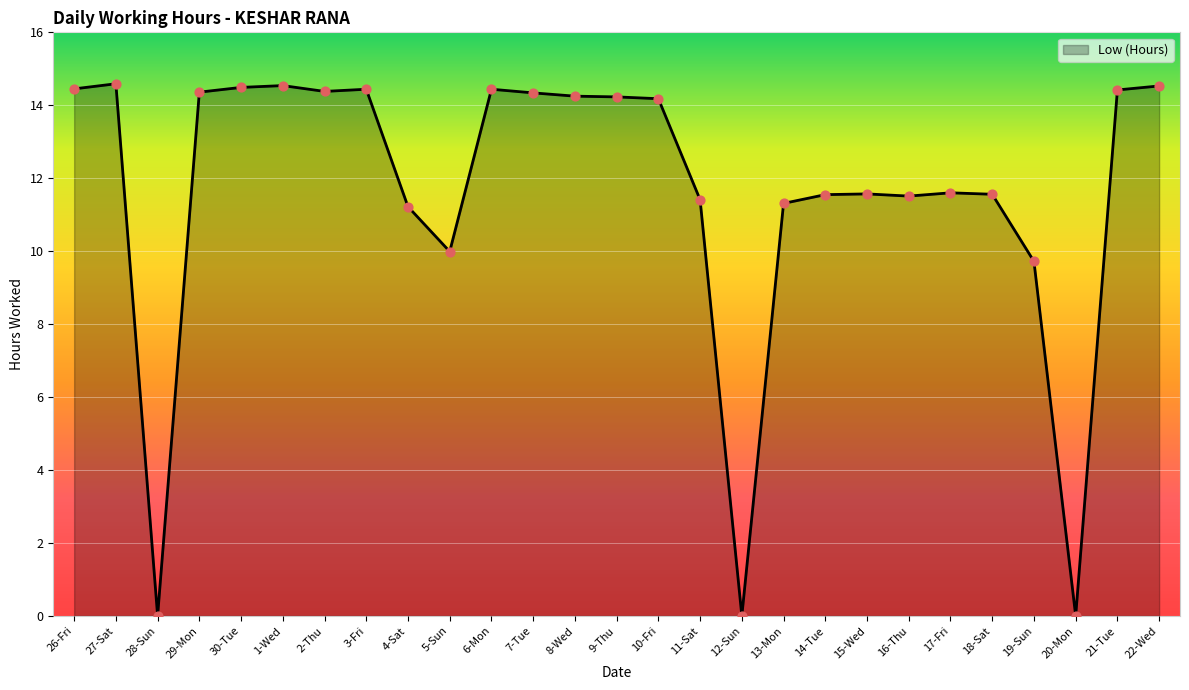

What is the ratio of the value at 16-Thu to the value at 9-Thu?

0.8